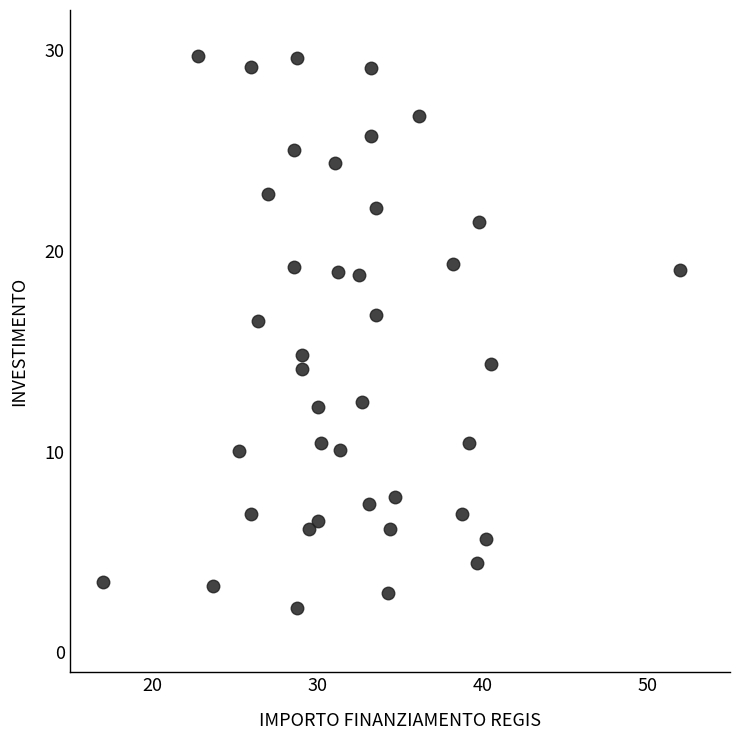

What is the range of Y values (max minus min)?

27.5